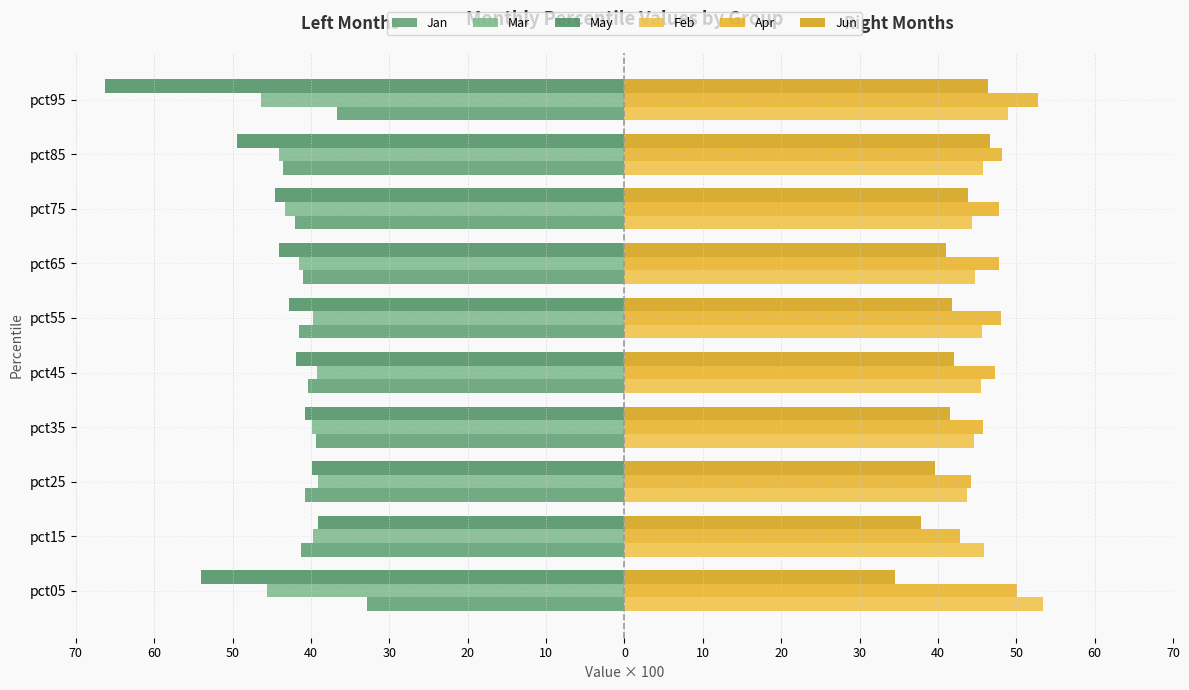

How many bars are there in total?

60